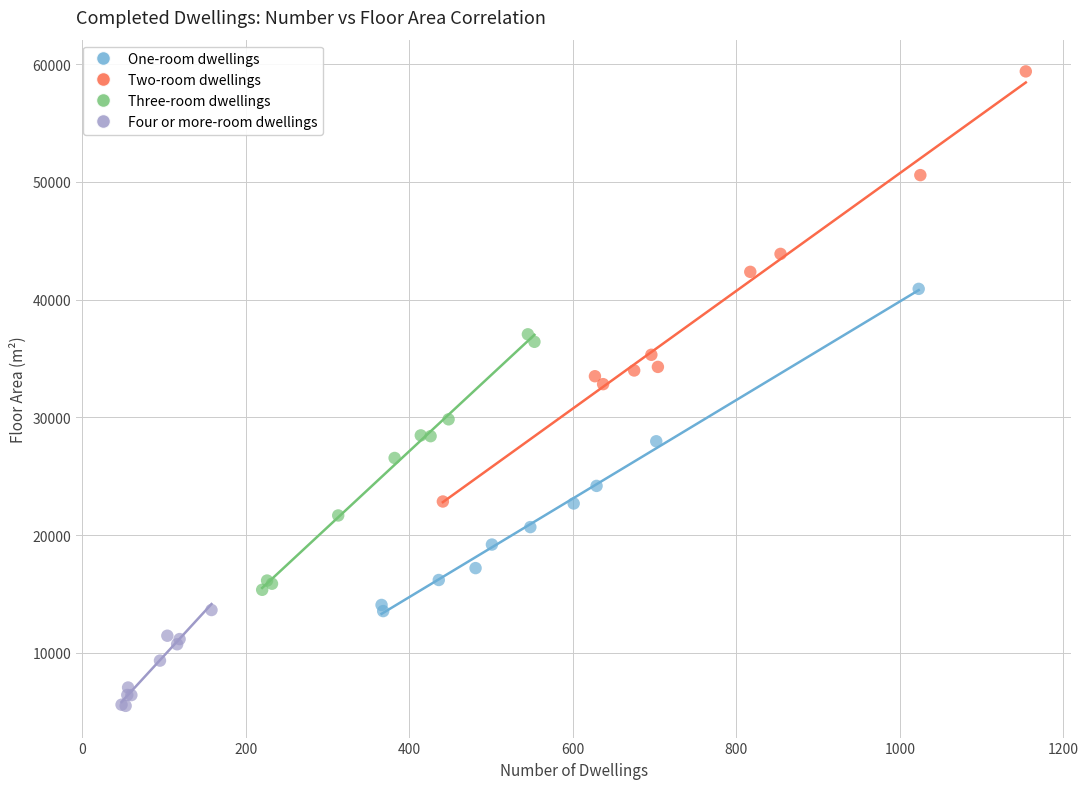

Which series reaches the minimum Y coordinate?

Four or more-room dwellings